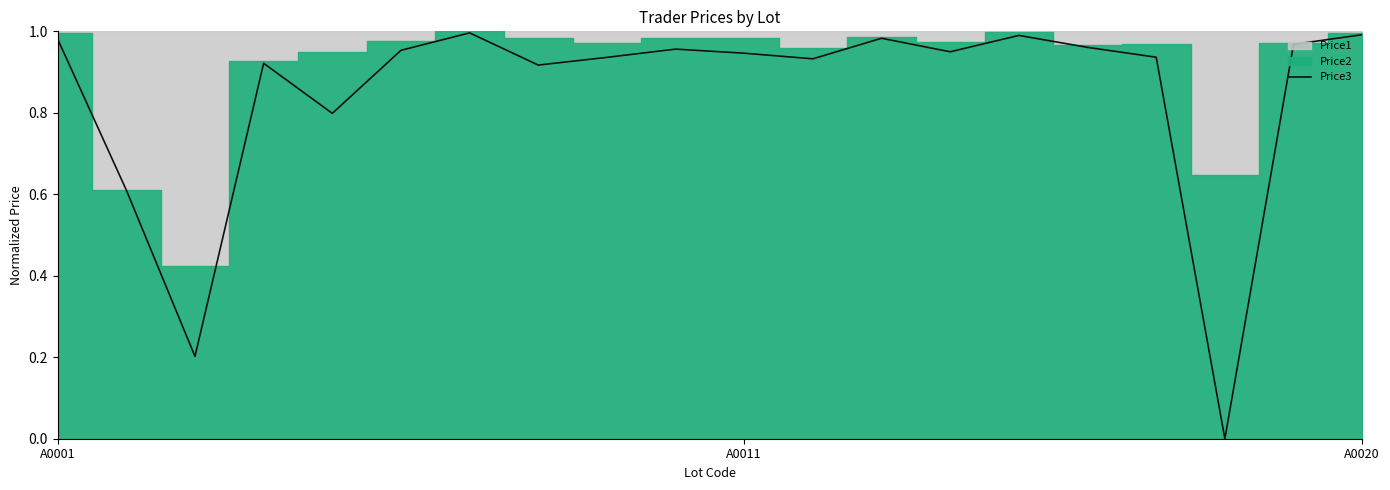

What is the value of the 11th point from the left?

0.9